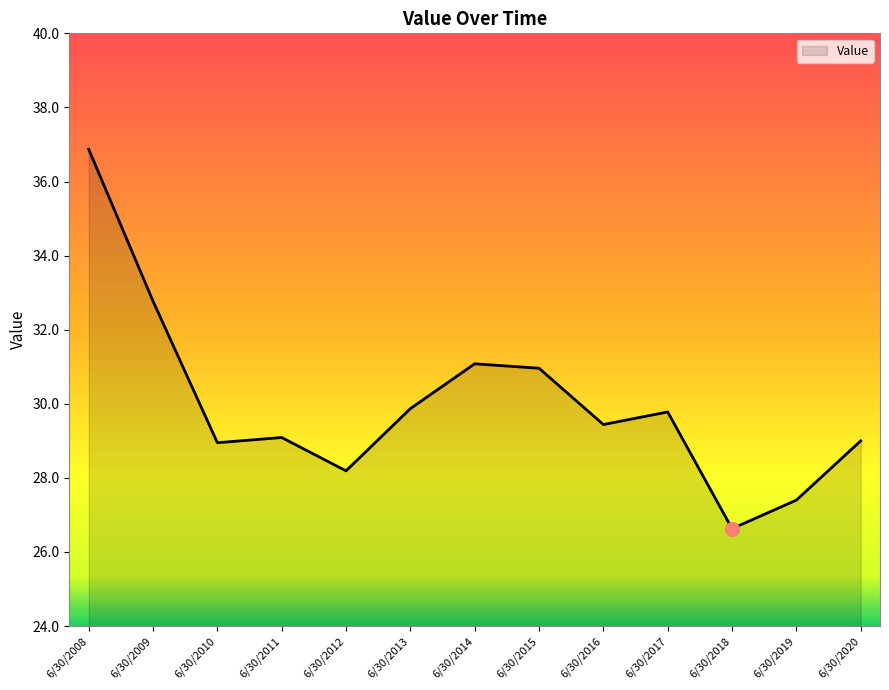

True or false: the data shows 29.1 at 6/30/2011.

True